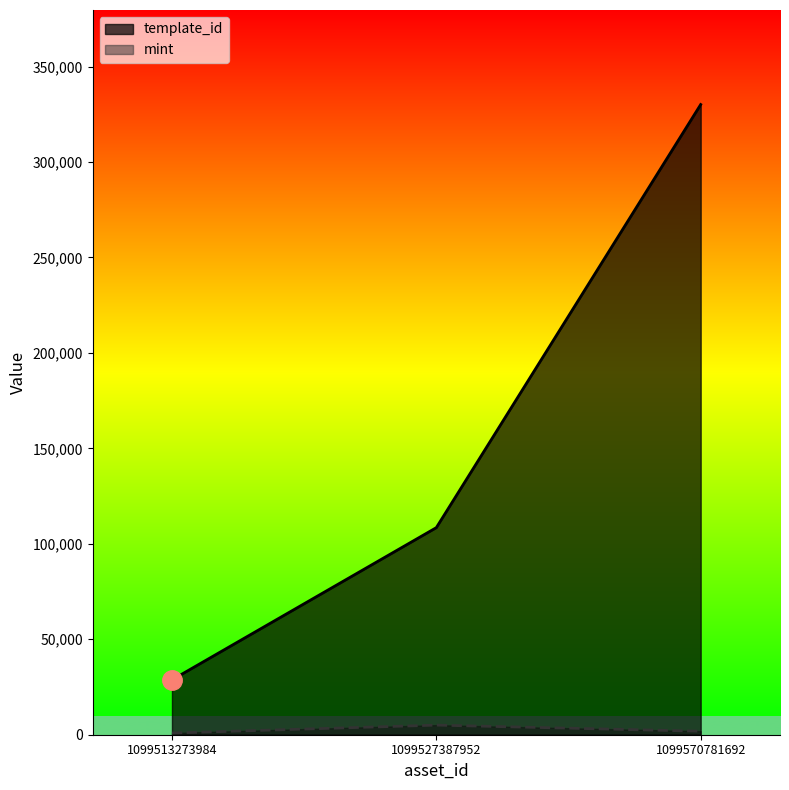

How many data points in template_id are less than 108484?

1